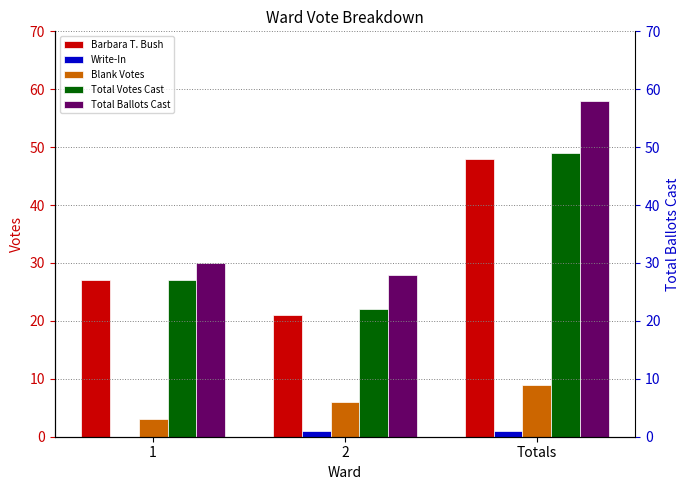

What is the difference between the Total Votes Cast values at 1 and 2?

5